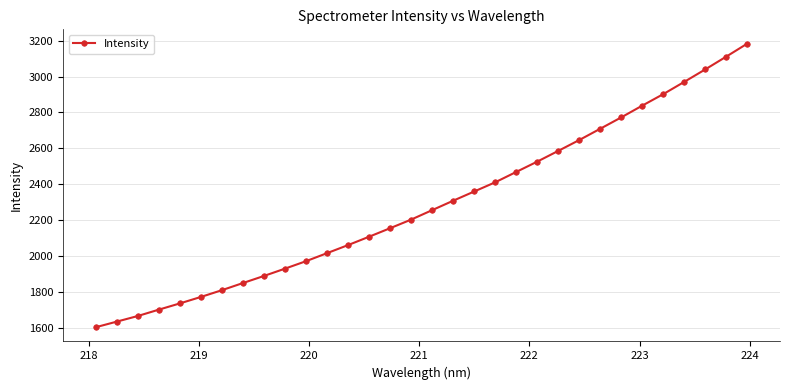

What is the value of the 15th point from the left?

2154.6